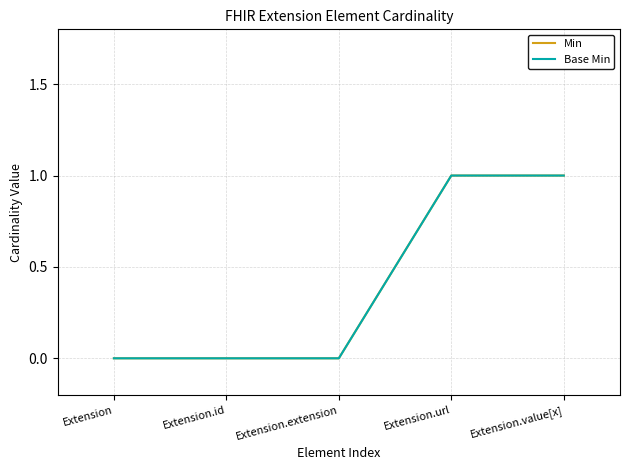

Is this an area chart (filled region under the line)?

No